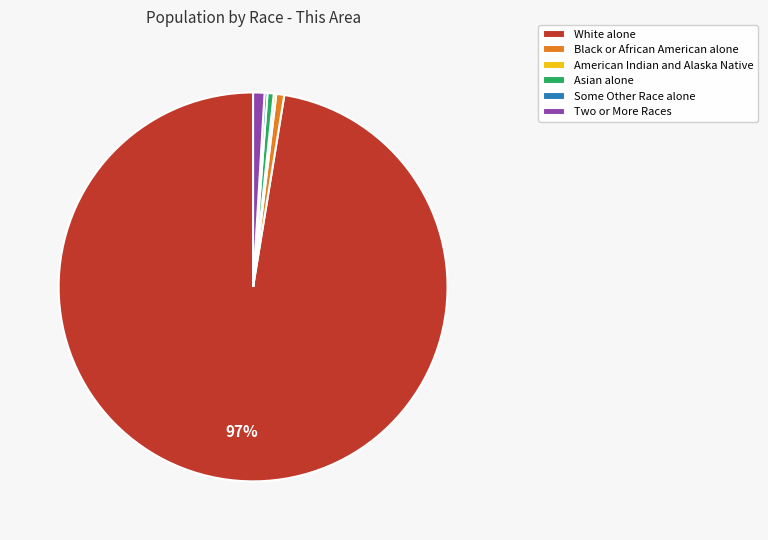

To the nearest percent, what is the combined percentage of Two or More Races and White alone?

98%